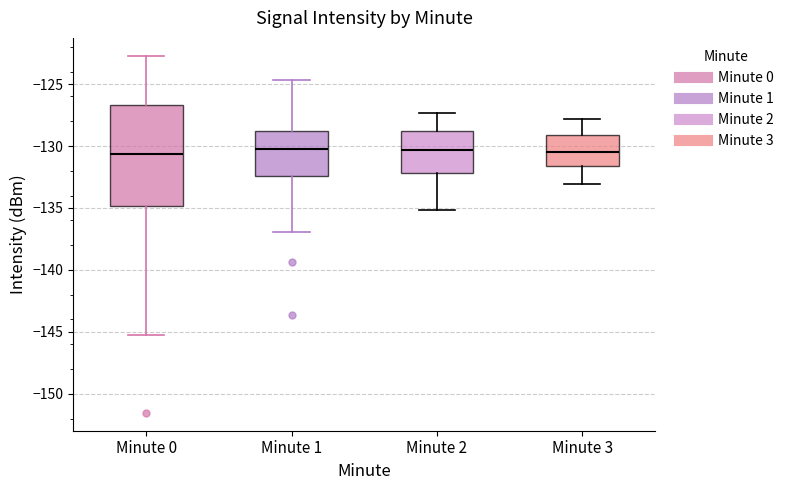

Where is the upper edge of the box for Minute 1 on the y-axis? The values are not printed on the chart, so give them approximately, as read against the axis.

-128.5